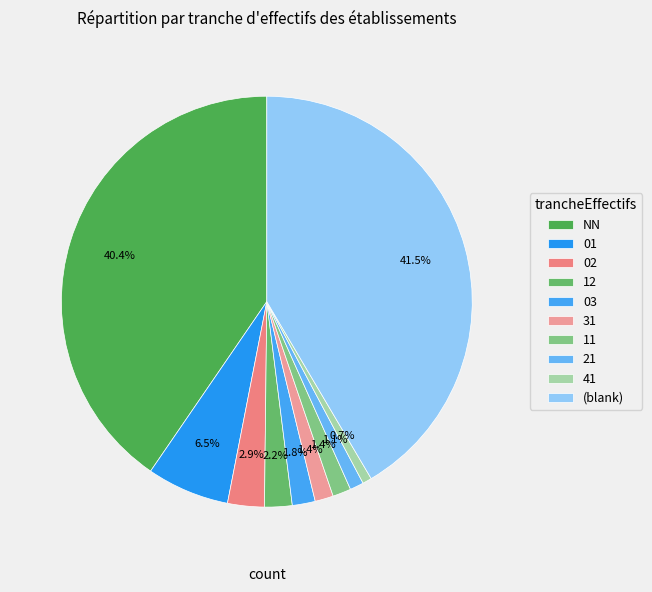

True or false: 31 accounts for 1% of the total.

True